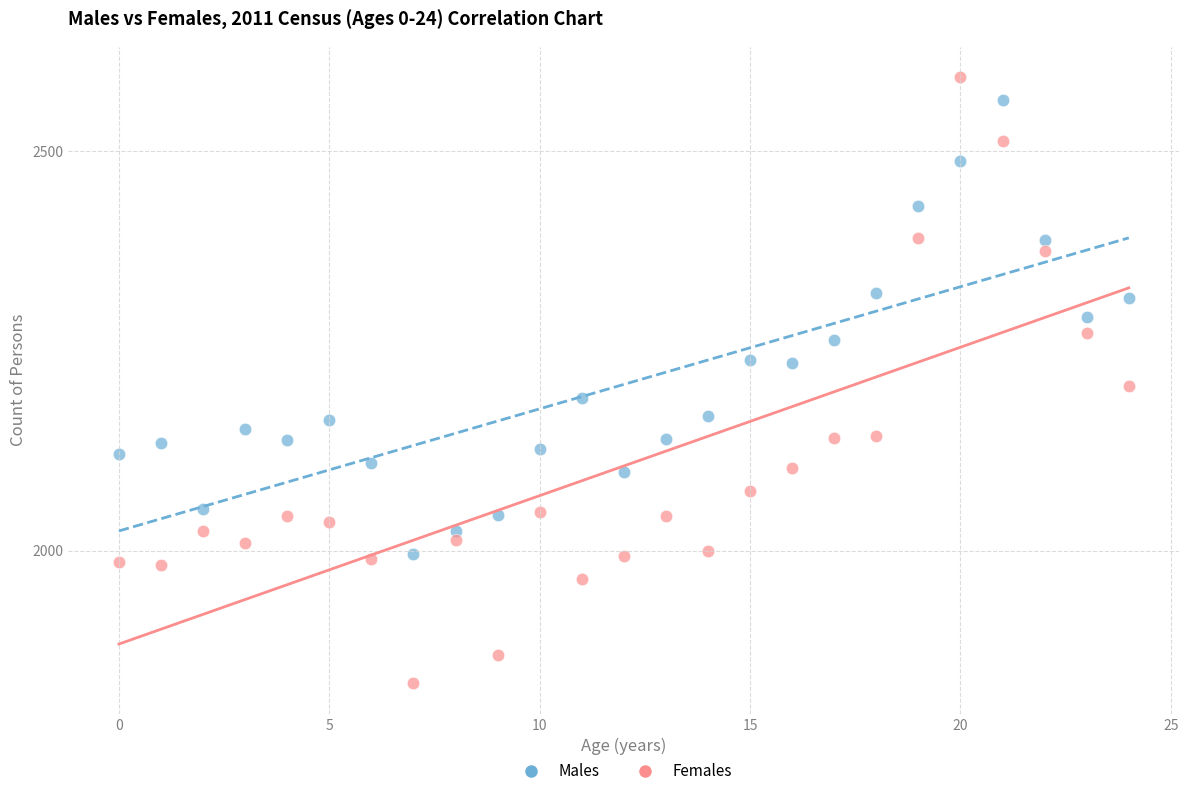

Across all data points, what is the range of Y values (max minus min)?

759